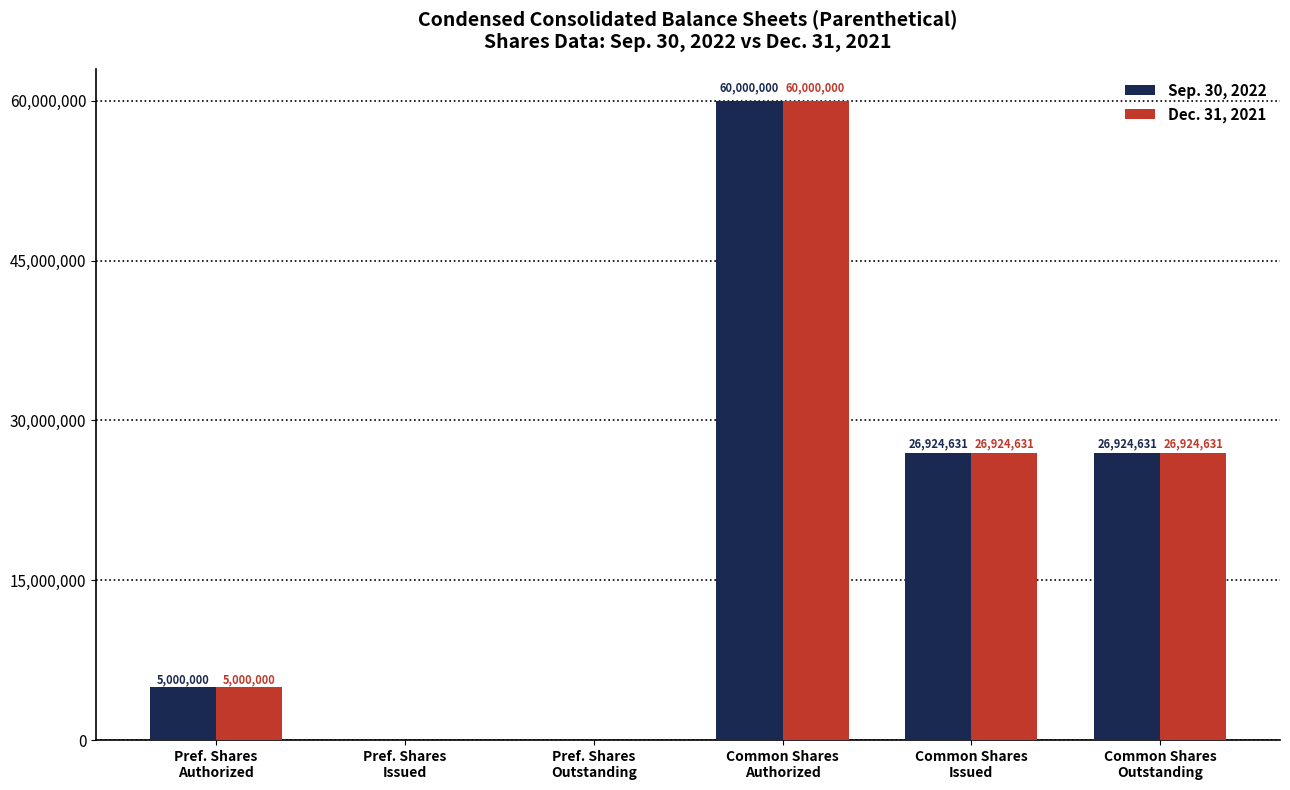

Are the bars grouped side by side (vs. stacked)?

Yes